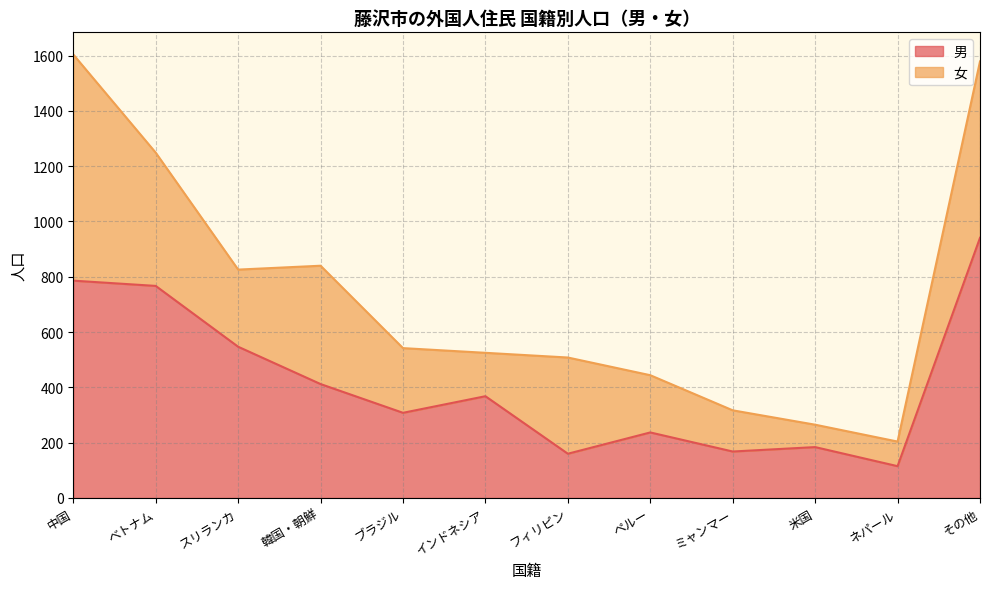

What is the average value?

416